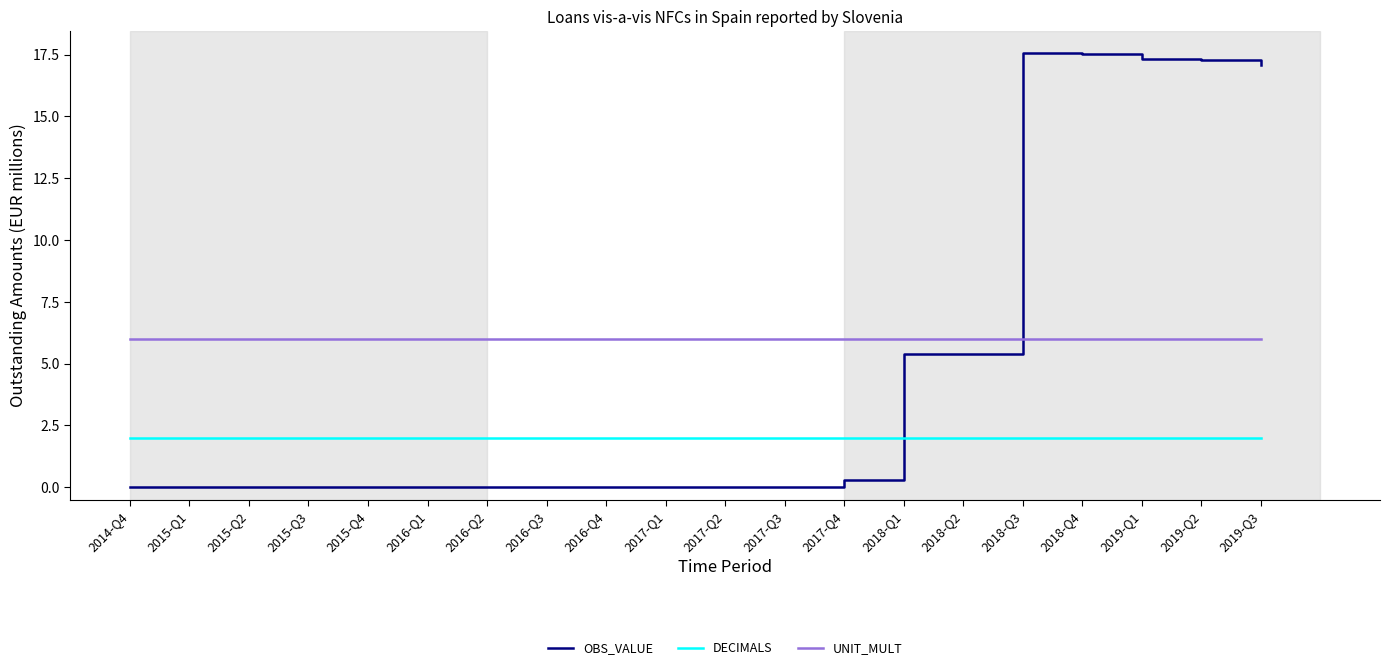

How many lines are shown in the chart?

3